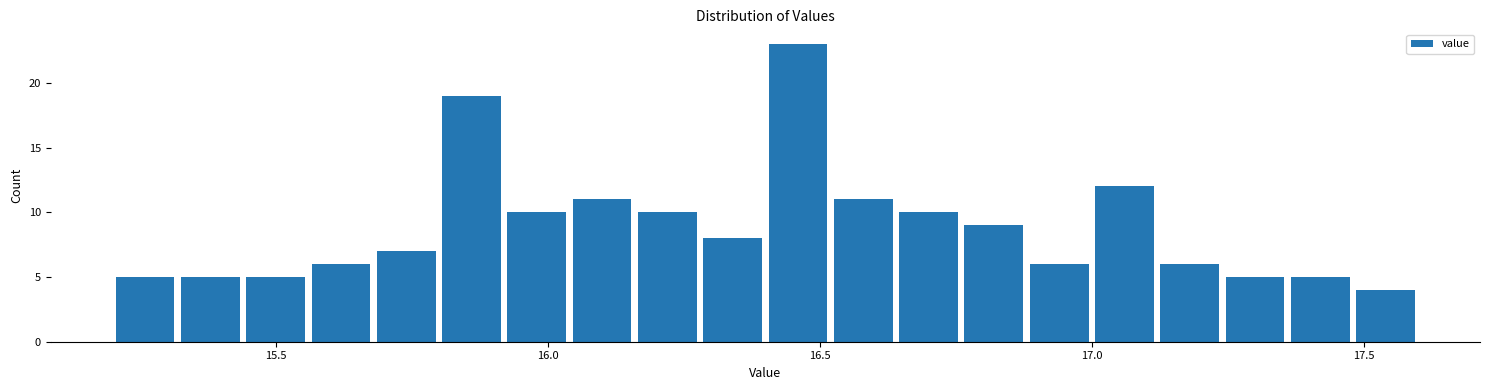

Read against the x-axis, roughly where is the centre of the tallest bar?

16.45